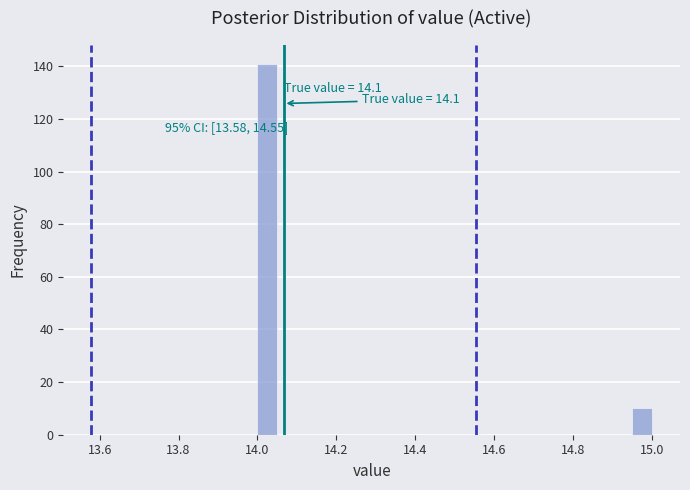

Read against the x-axis, roughly where is the centre of the tallest bar?

14.02